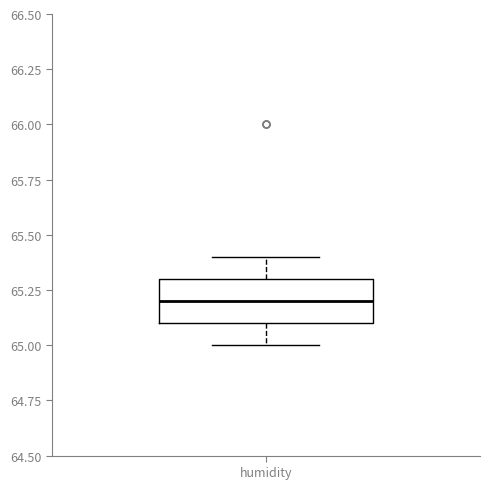

Transcribe this box plot: give where the median line is, the range the box spans, and where the two whiskers end, as read against the y-axis. The values are not printed on the chart, so give them approximately, as read against the axis.

median 65.2, box 65.1 to 65.3, whiskers 65.0 to 65.4